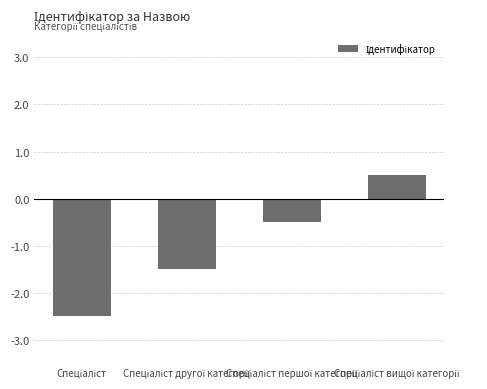

What is the greatest value displayed?

0.5